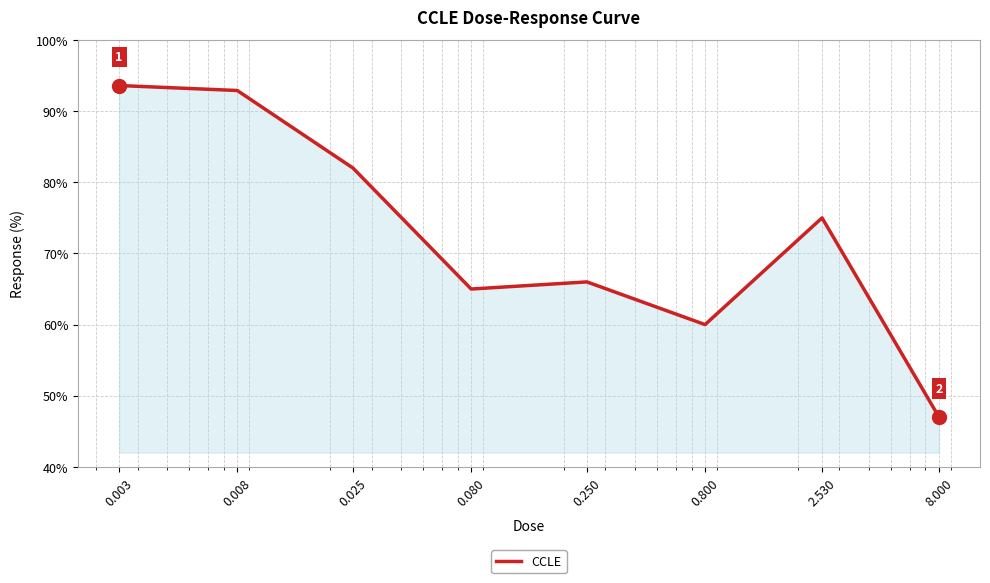

True or false: the data has more than 0 interior local peaks.

True